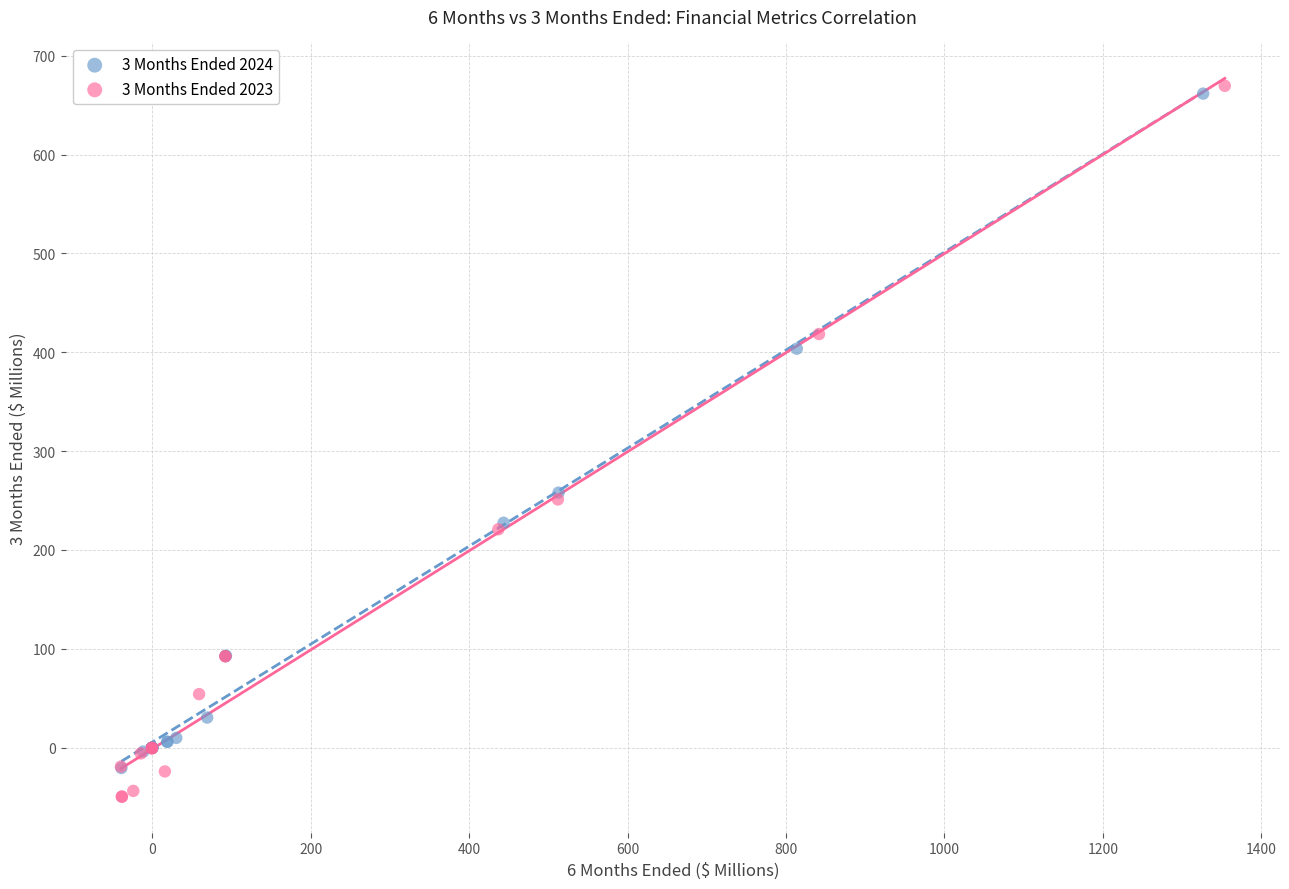

Which series has the widest spread of Y values?

3 Months Ended 2023